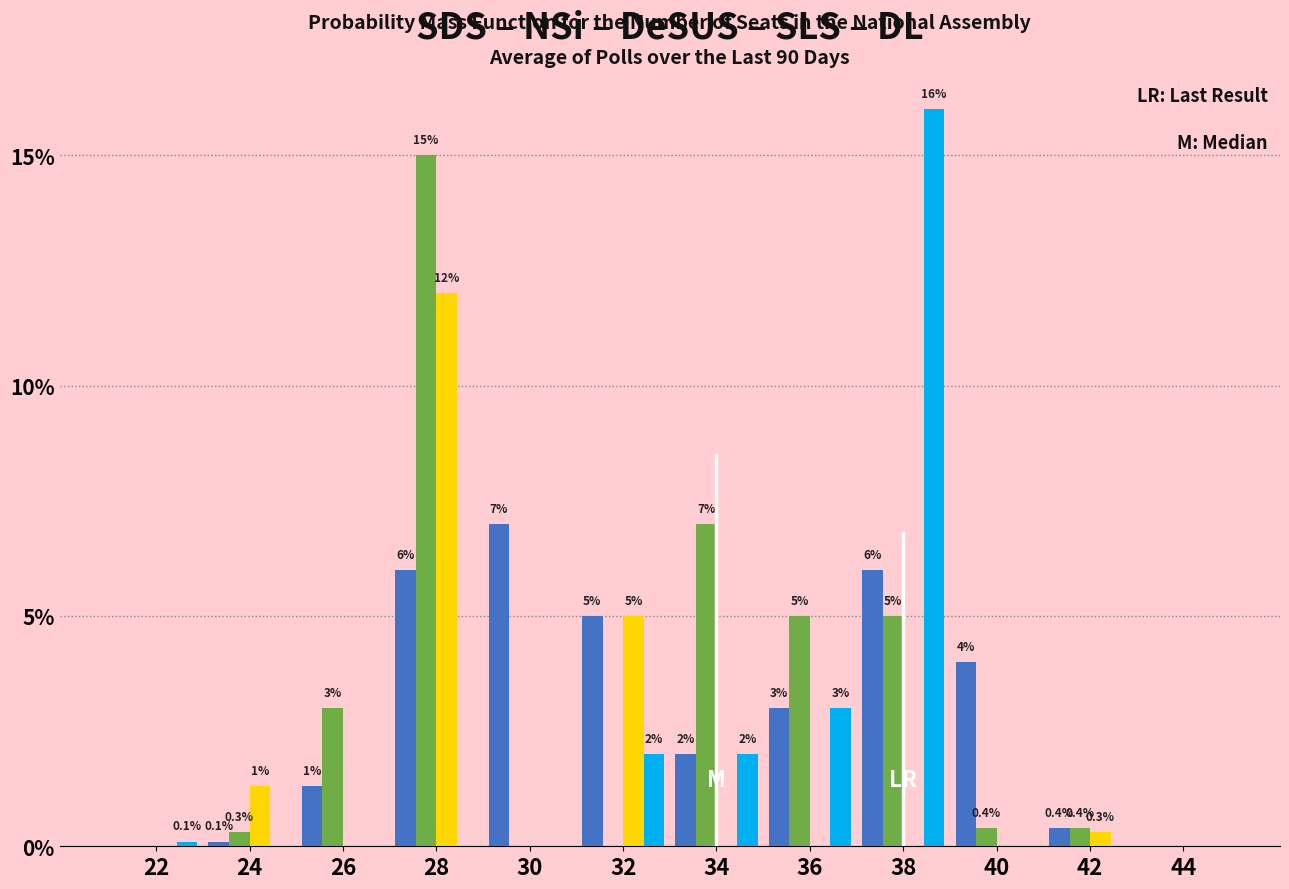

At which category is the sum across all series the highest?

28